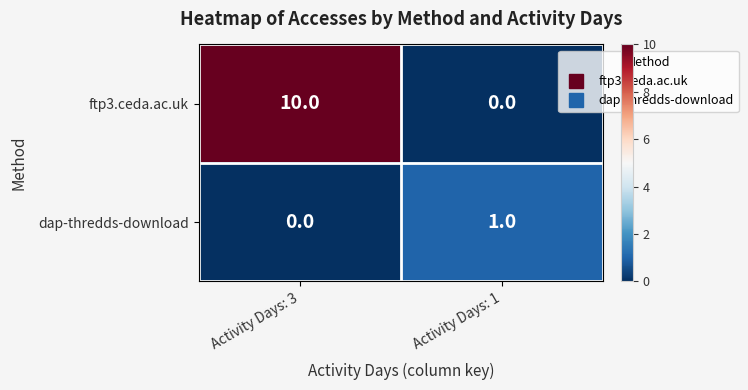

List the series in order of their peak value, lowest first.

dap-thredds-download, ftp3.ceda.ac.uk